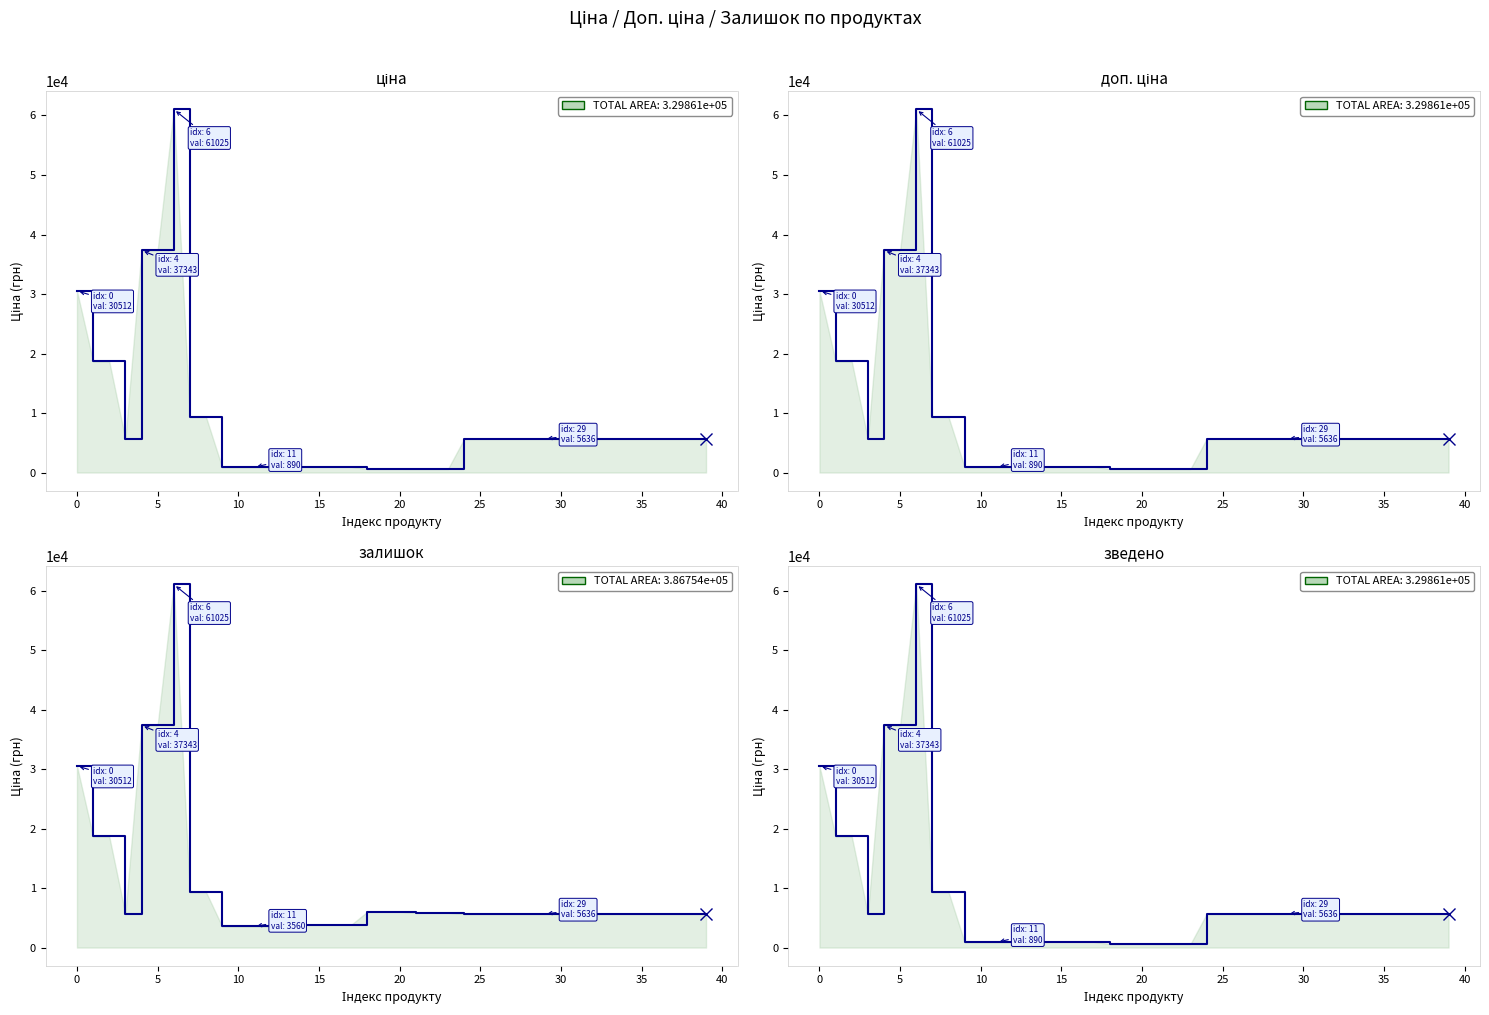

Does the chart have visible grid lines?

No